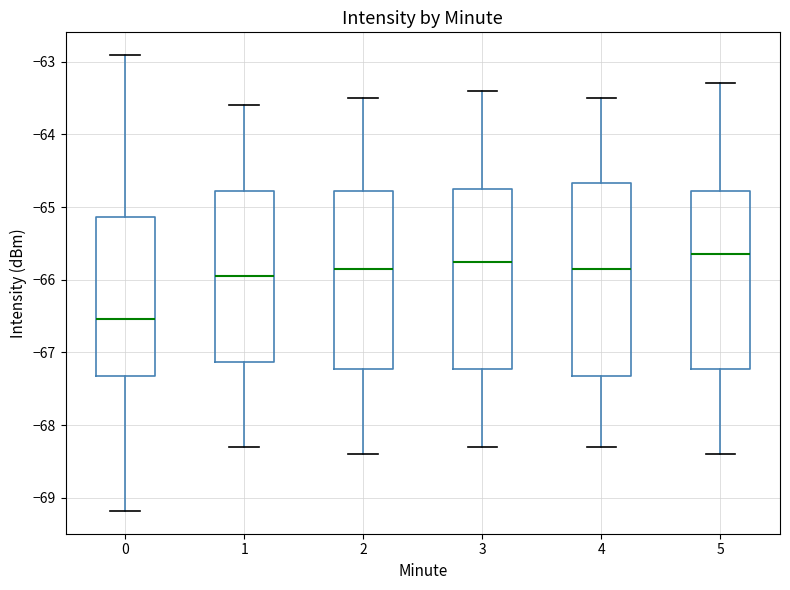

Where is the upper edge of the box at x = 4 on the y-axis? The values are not printed on the chart, so give them approximately, as read against the axis.

-64.7